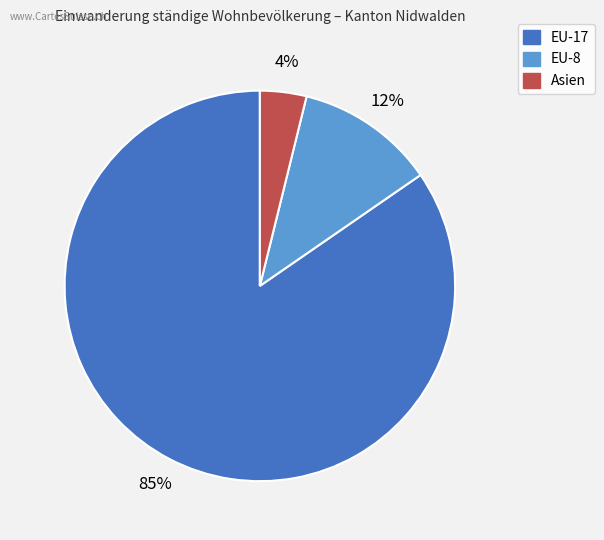

Between EU-17 and Asien, which is larger?

EU-17